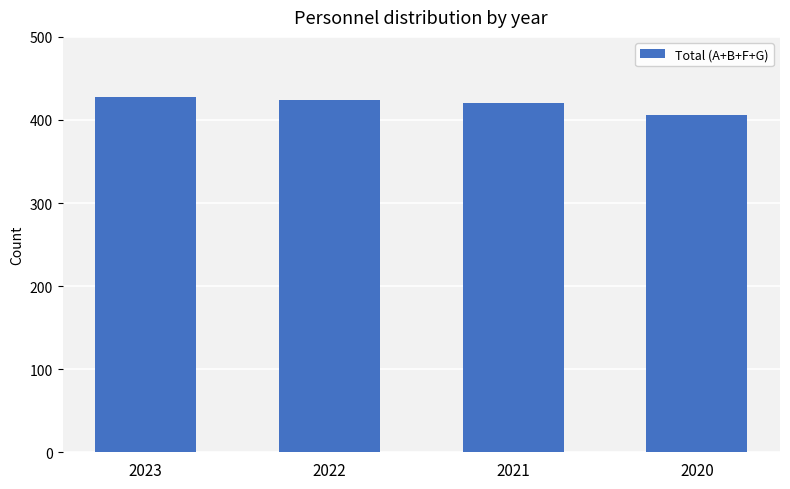

How many bars are there in total?

4